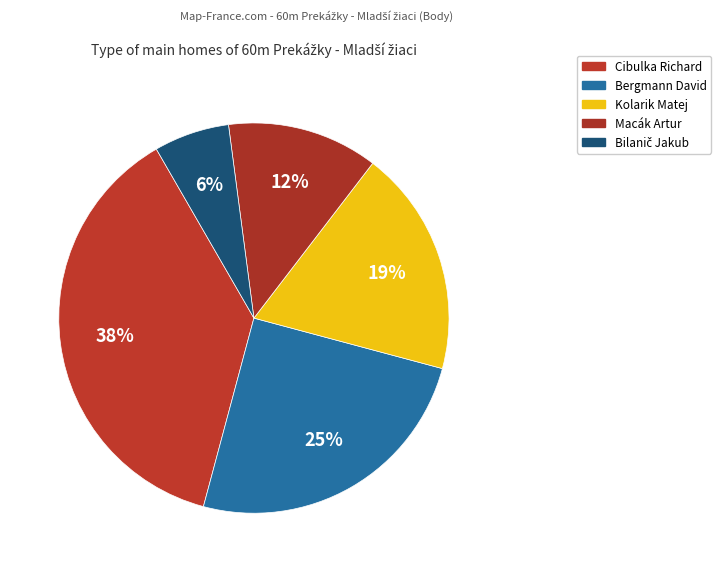

How many segments does this pie chart have?

5